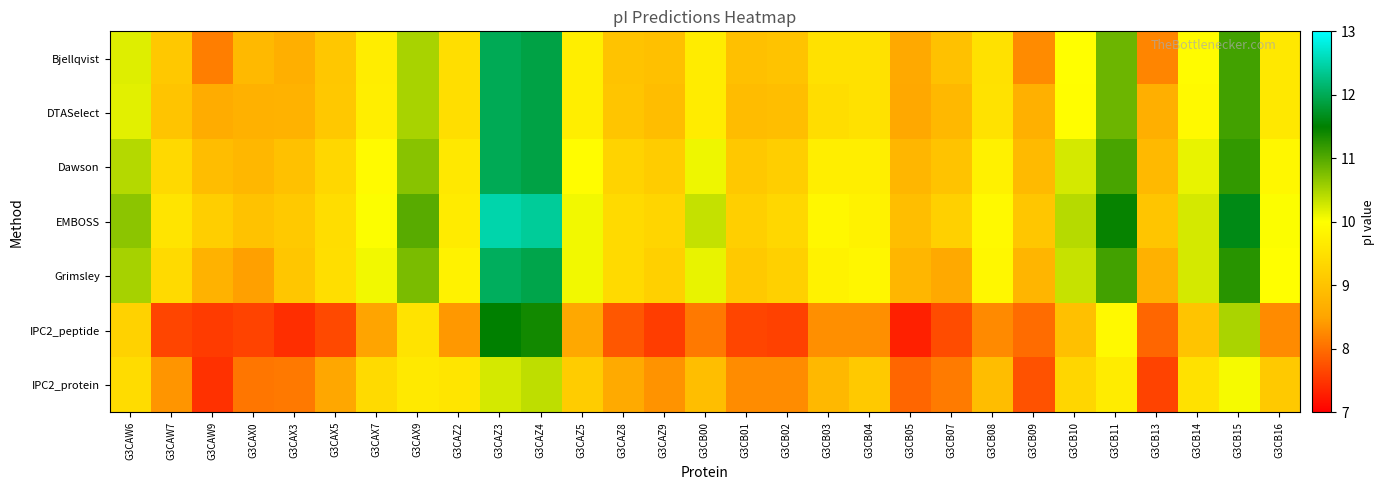

What is the difference between the highest and lowest values at G3CAZ9?

1.7